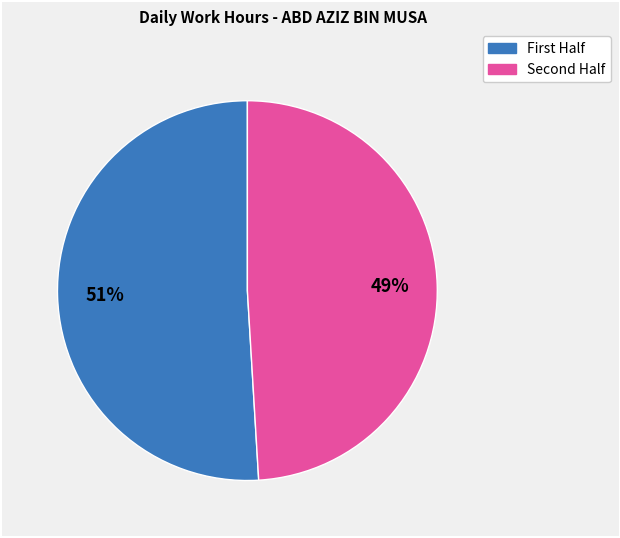

To the nearest percent, what is the average slice percentage?

50%